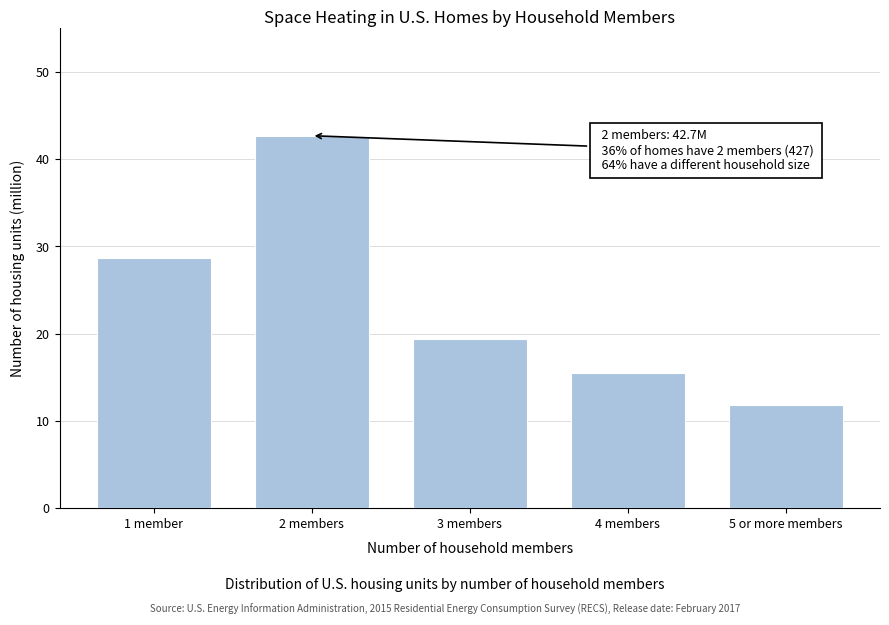

Reading left to right, what are all the values shown in this chart?

1 member=28.7	2 members=42.7	3 members=19.4	4 members=15.5	5 or more members=11.8